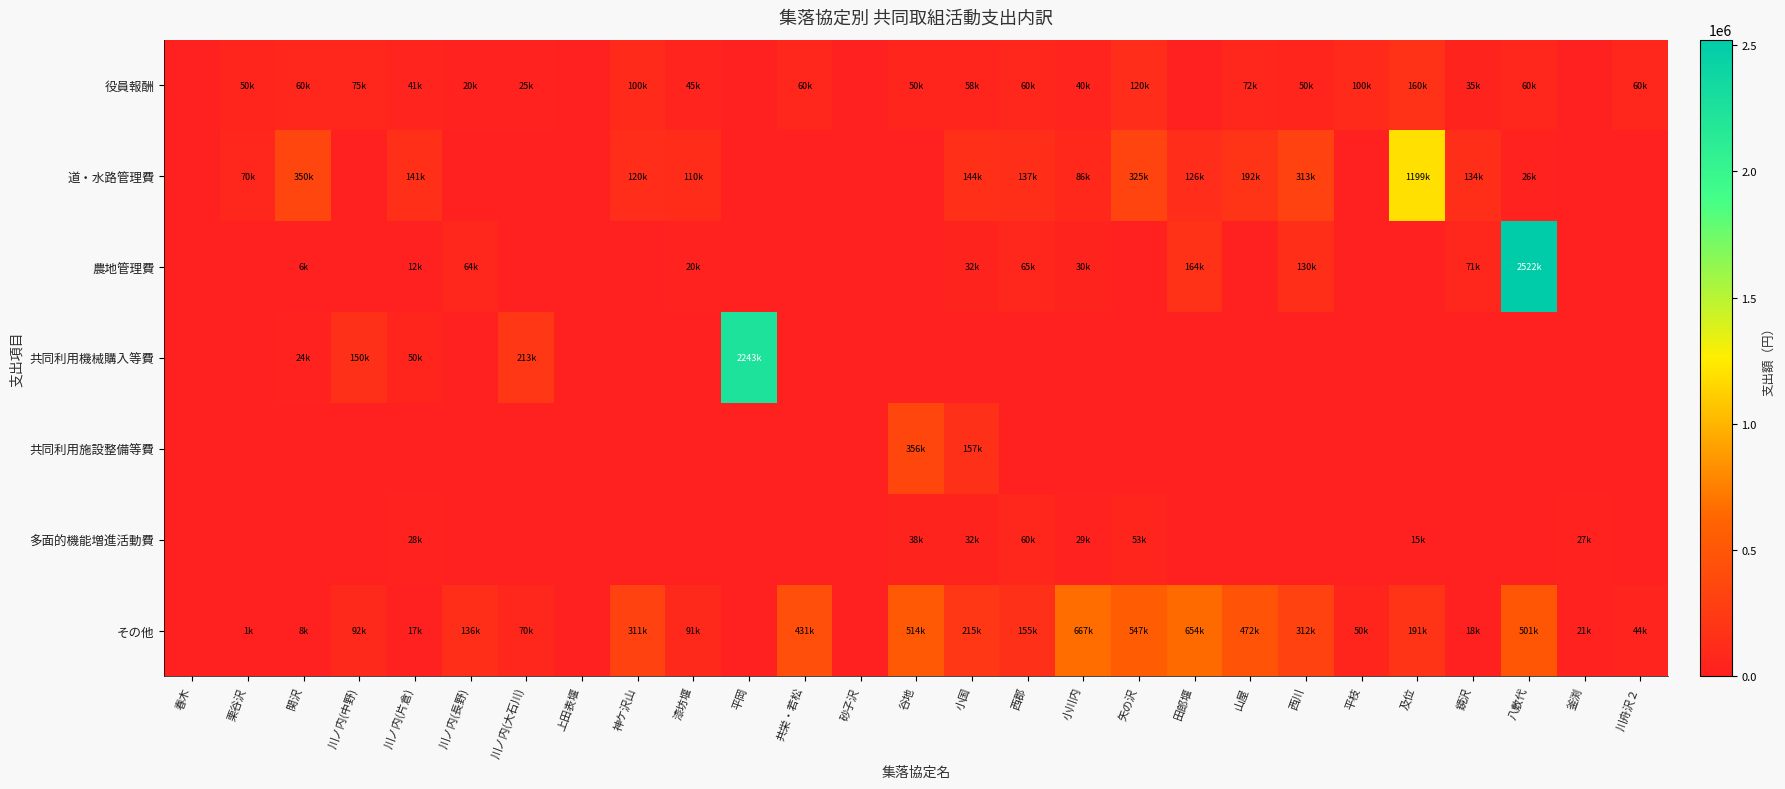

What is the total value across all series at 小川内?

852276